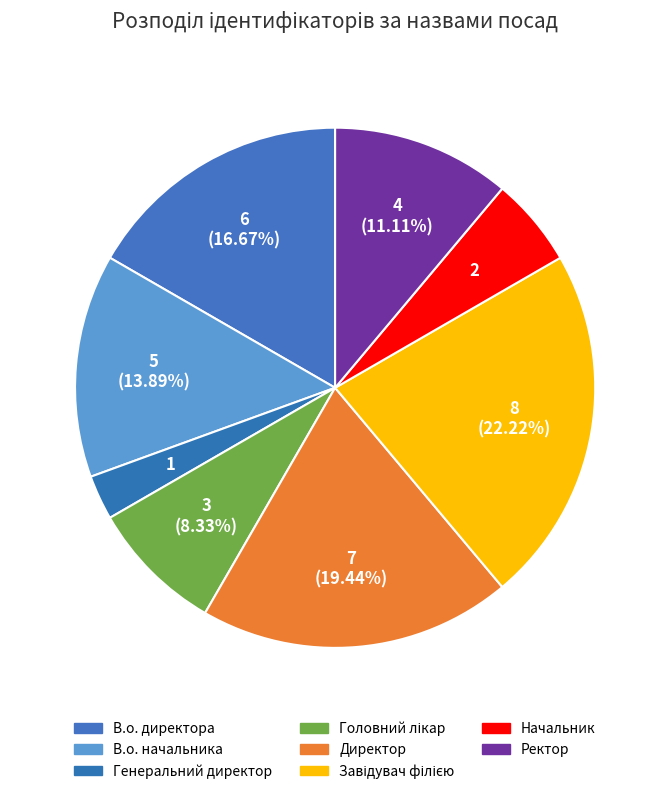

Is Завідувач філією the majority of the pie?

No